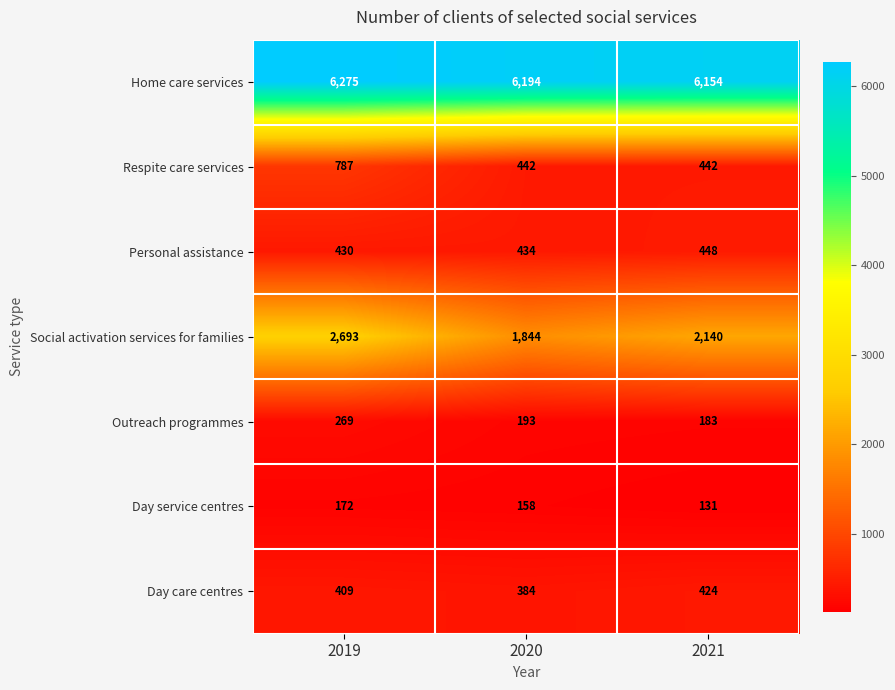

Reading left to right, extract all data points from this chart.

Home care services: 6275	6194	6154
Respite care services: 787	442	442
Personal assistance: 430	434	448
Social activation services for families: 2693	1844	2140
Outreach programmes: 269	193	183
Day service centres: 172	158	131
Day care centres: 409	384	424